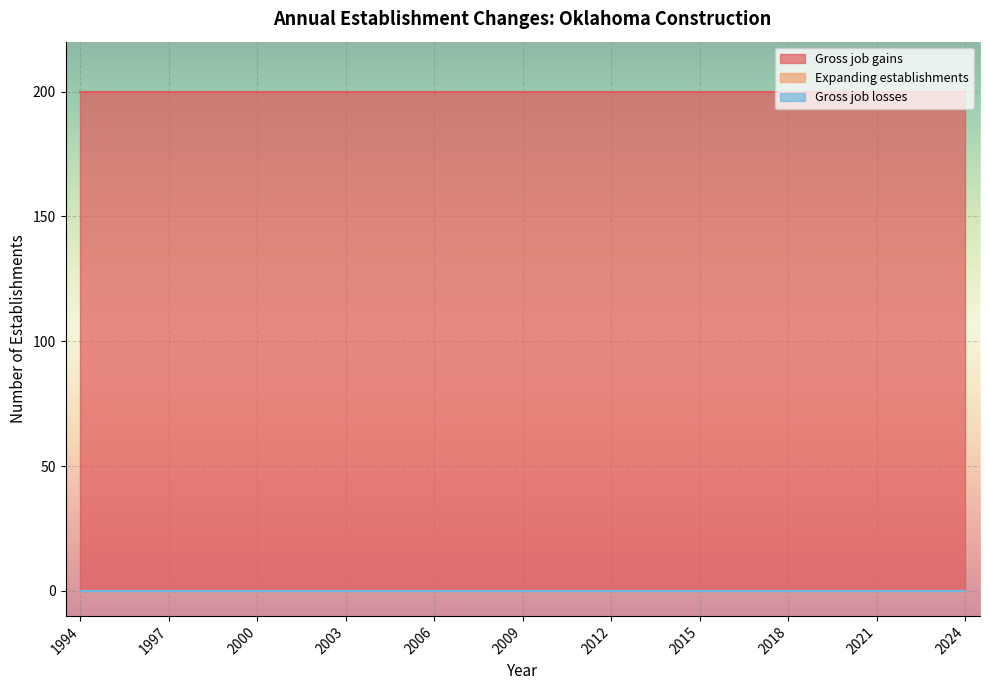

Reading right to left, extract all data points from this chart.

Gross job gains: 2024=200	2023=200	2022=200	2021=200	2020=200	2019=200	2018=200	2017=200	2016=200	2015=200	2014=200	2013=200	2012=200	2011=200	2010=200	2009=200	2008=200	2007=200	2006=200	2005=200	2004=200	2003=200	2002=200	2001=200	2000=200	1999=200	1998=200	1997=200	1996=200	1995=200	1994=200
Expanding establishments: 2024=0	2023=0	2022=0	2021=0	2020=0	2019=0	2018=0	2017=0	2016=0	2015=0	2014=0	2013=0	2012=0	2011=0	2010=0	2009=0	2008=0	2007=0	2006=0	2005=0	2004=0	2003=0	2002=0	2001=0	2000=0	1999=0	1998=0	1997=0	1996=0	1995=0	1994=0
Gross job losses: 2024=0	2023=0	2022=0	2021=0	2020=0	2019=0	2018=0	2017=0	2016=0	2015=0	2014=0	2013=0	2012=0	2011=0	2010=0	2009=0	2008=0	2007=0	2006=0	2005=0	2004=0	2003=0	2002=0	2001=0	2000=0	1999=0	1998=0	1997=0	1996=0	1995=0	1994=0